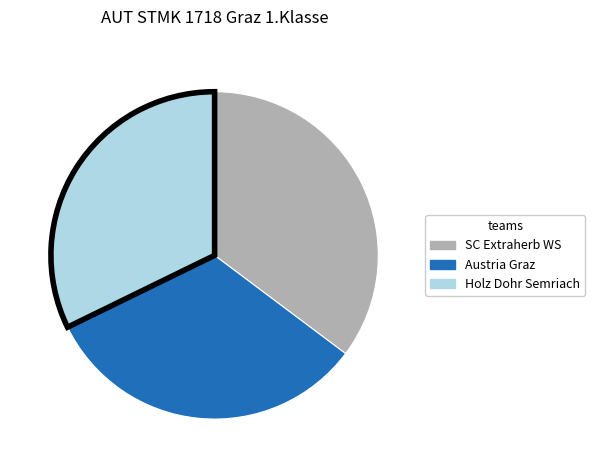

Between SC Extraherb WS and Holz Dohr Semriach, which is larger?

SC Extraherb WS